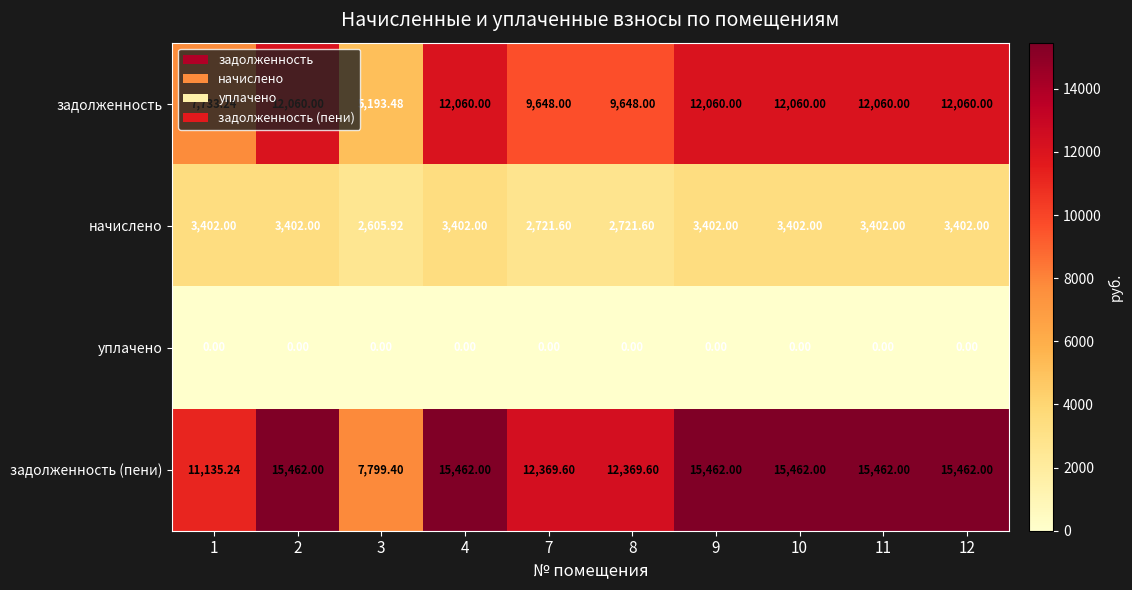

List the series in order of their peak value, highest first.

задолженность (пени), задолженность, начислено, уплачено